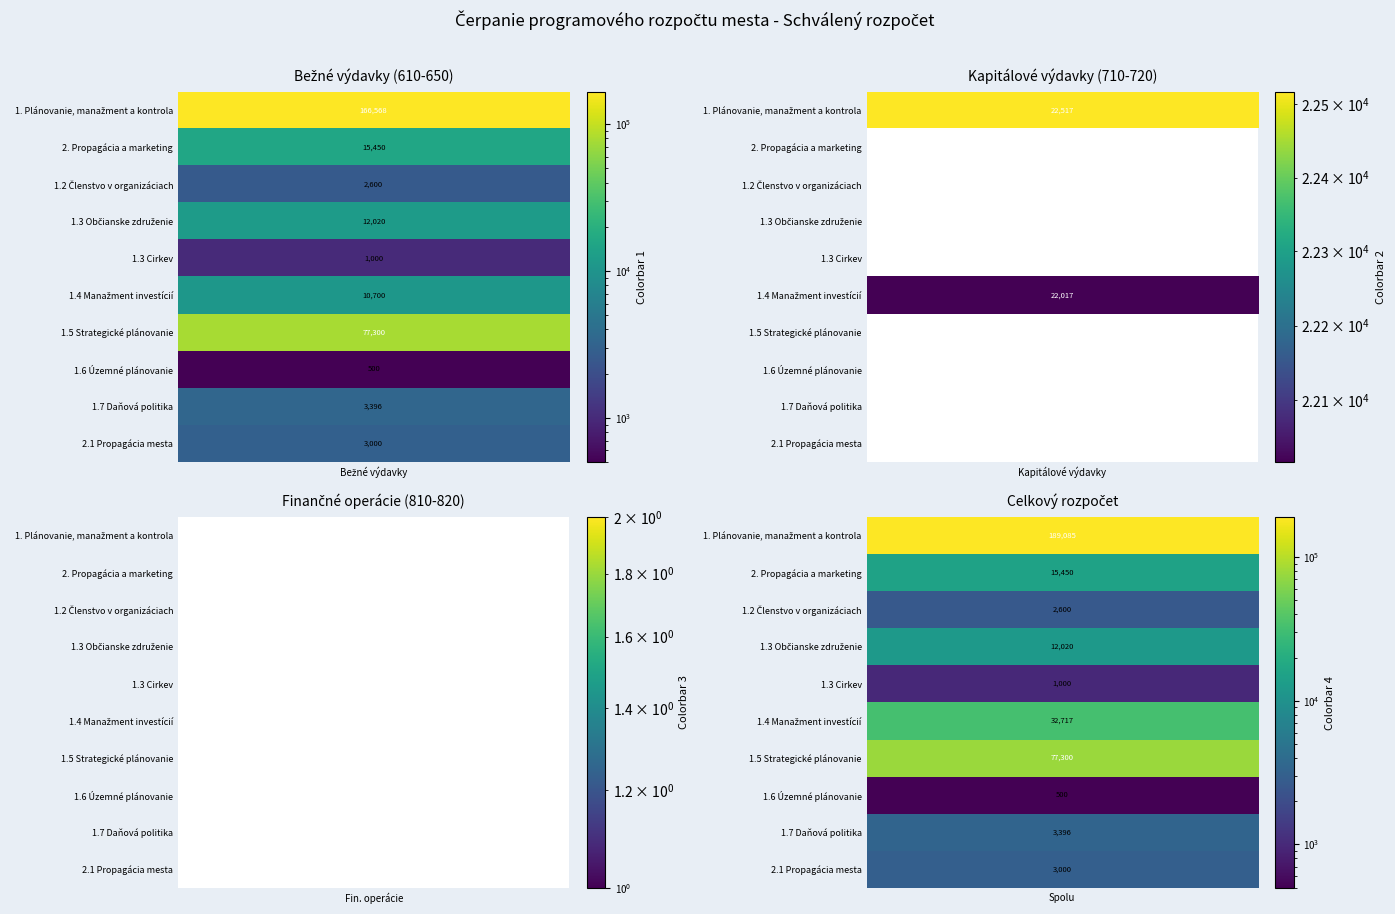

At how many categories does at least one series exceed 76906?

2